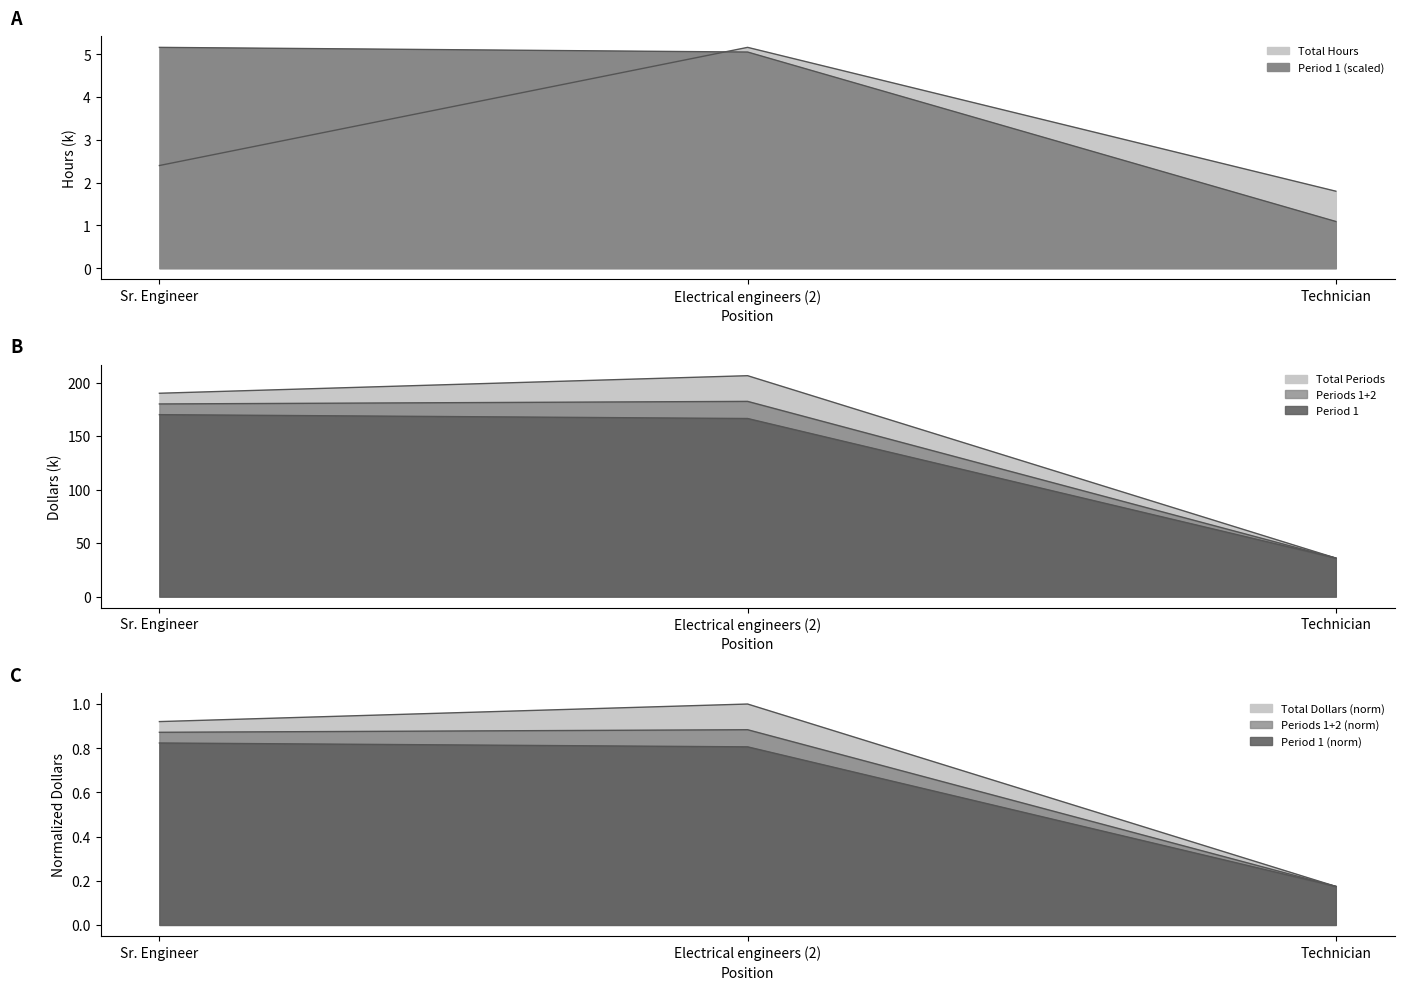

What position from the right is Electrical engineers (2)?

2